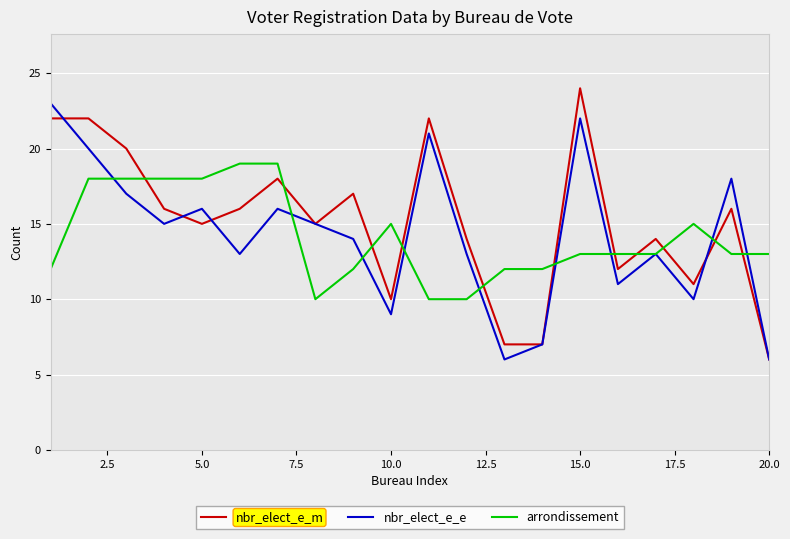

What is the maximum value shown in the chart?

24